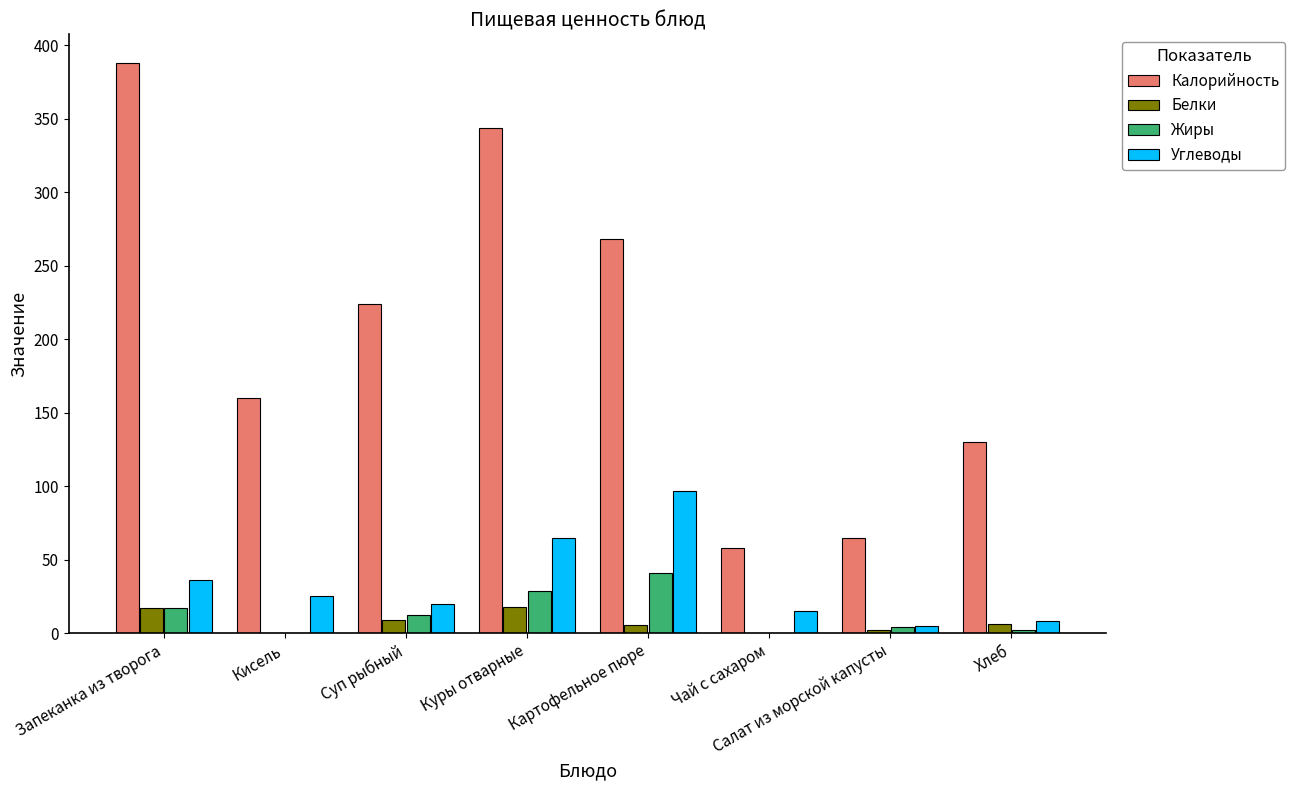

How many groups of bars are there?

8